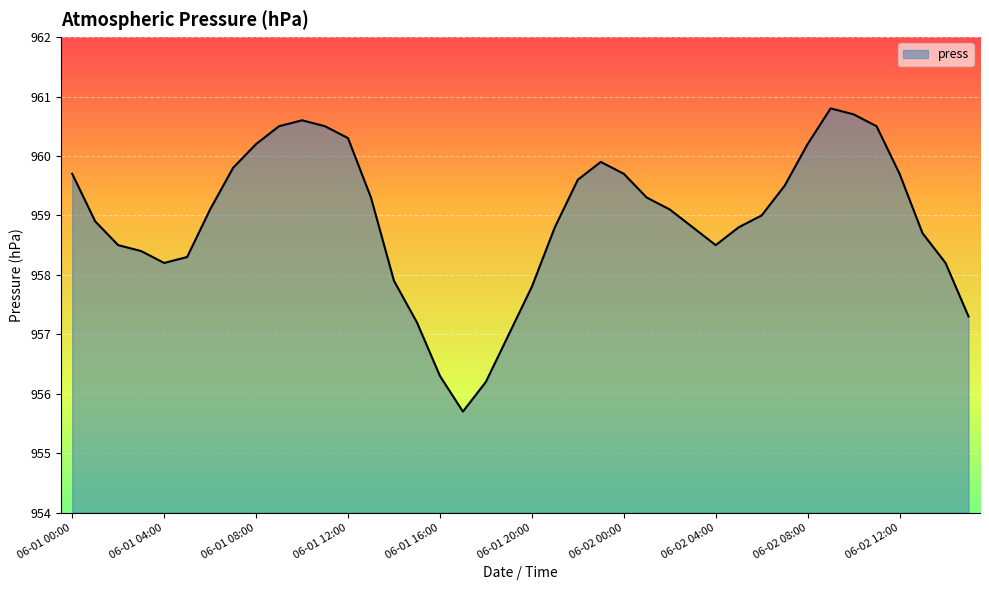

What is the minimum value shown in the chart?

955.7